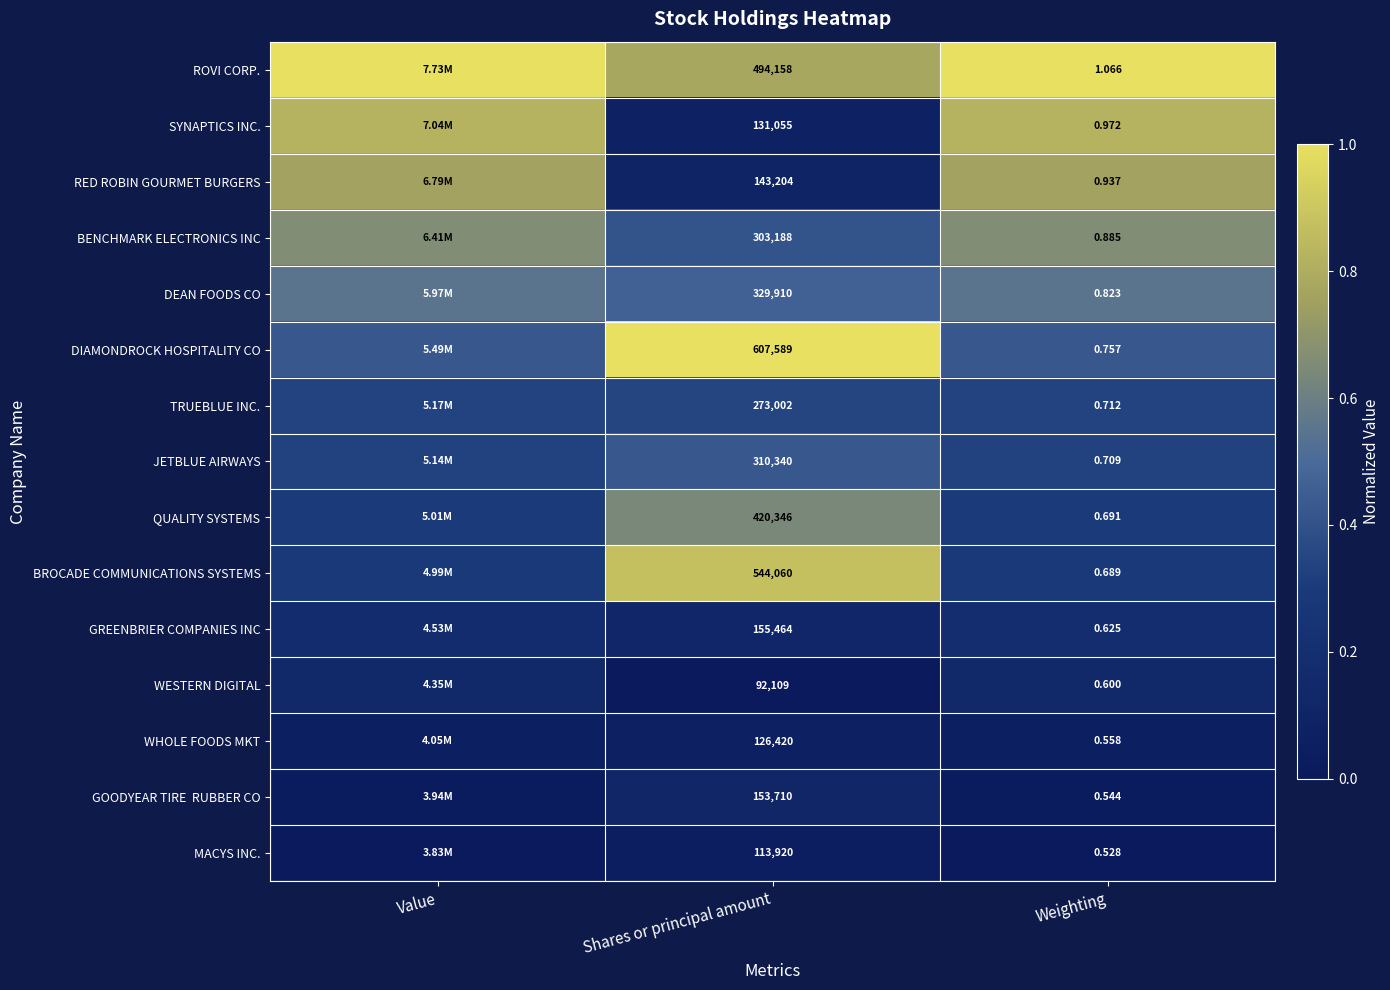

Between Shares or principal amount and Weighting, which is larger?

Weighting